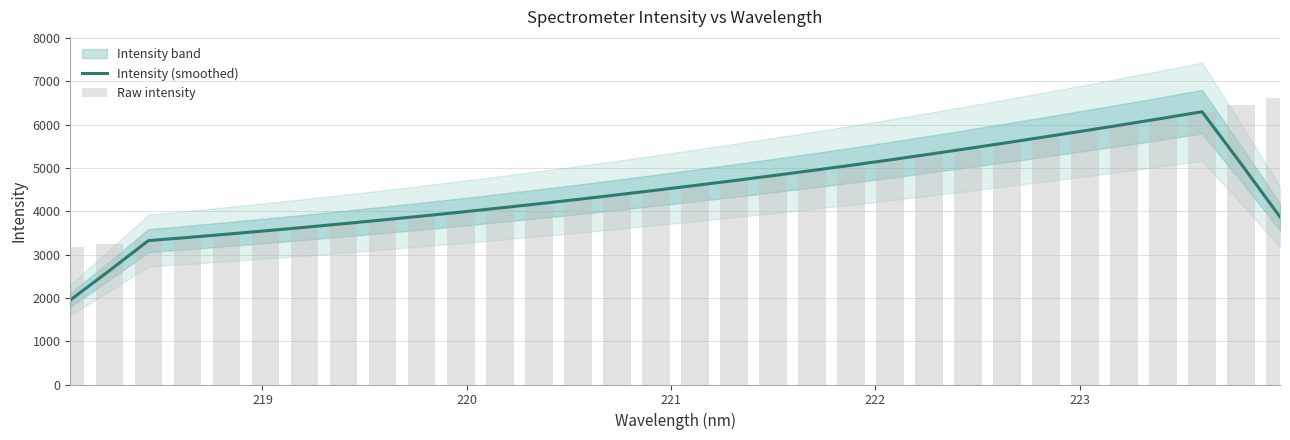

At how many categories does at least one series exceed 2786?

32